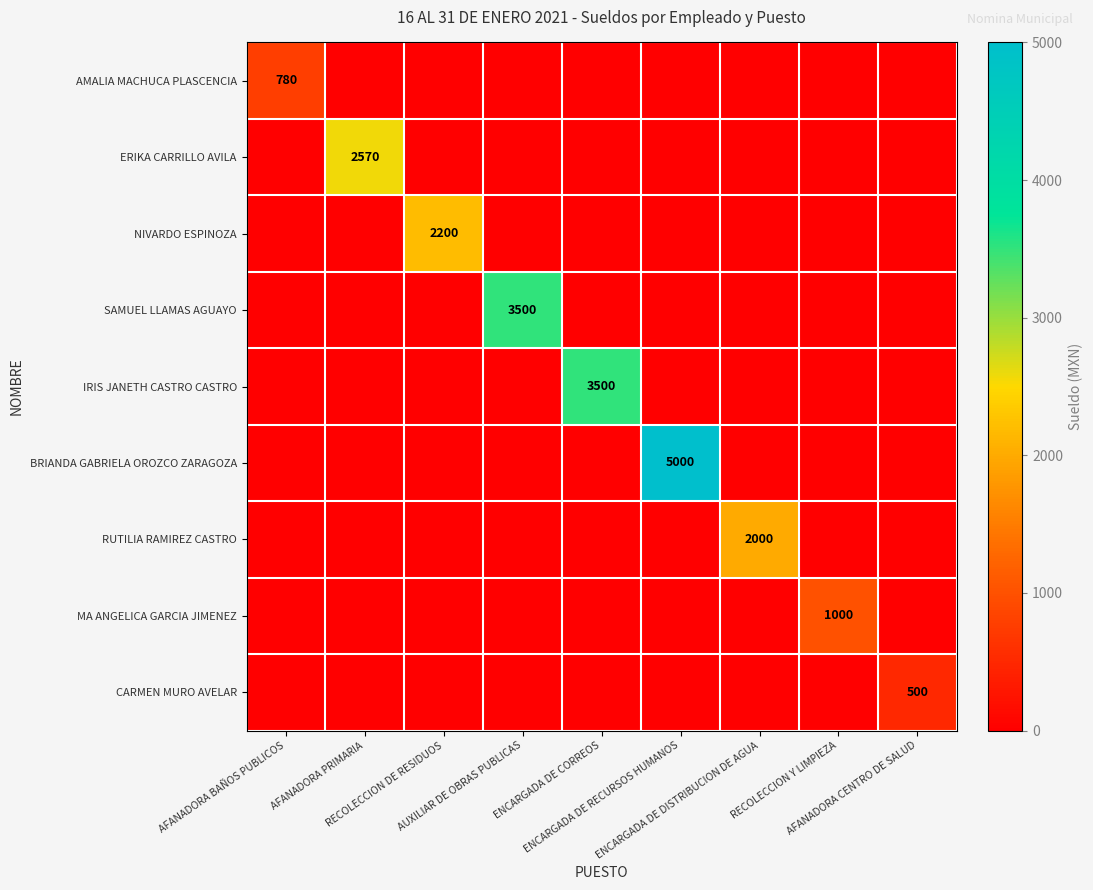

Which label corresponds to the smallest value in the chart?

AFANADORA PRIMARIA